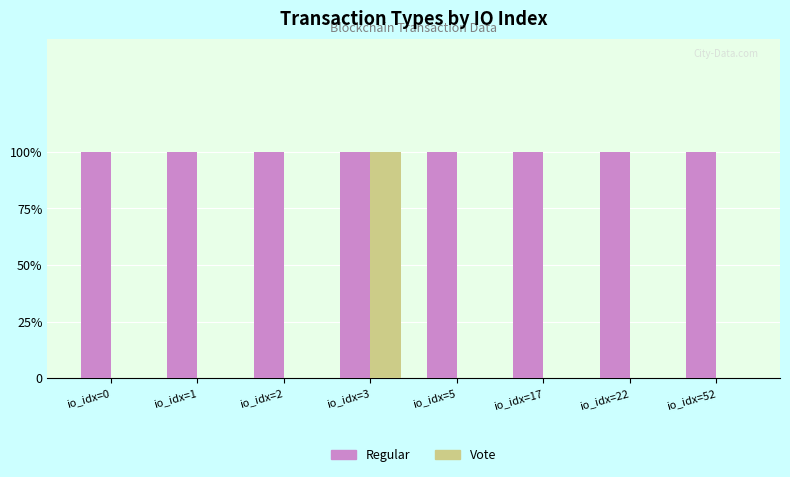

Are the bars horizontal?

No